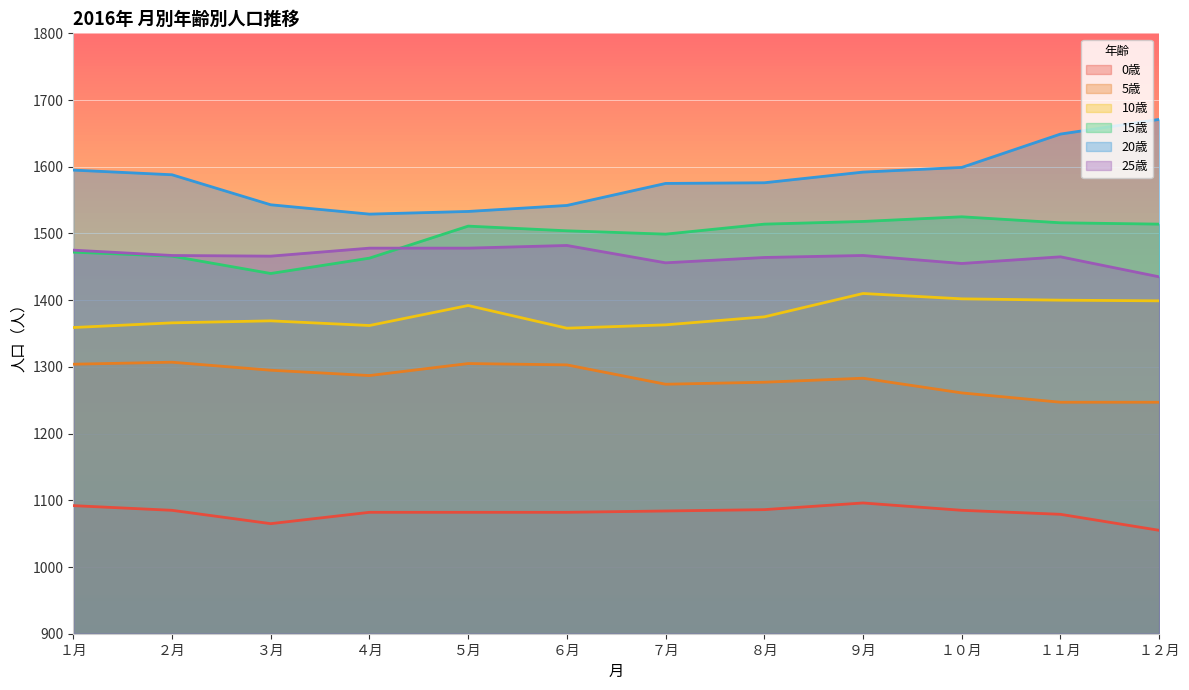

True or false: 10歳 has more than 2 interior local peaks.

True